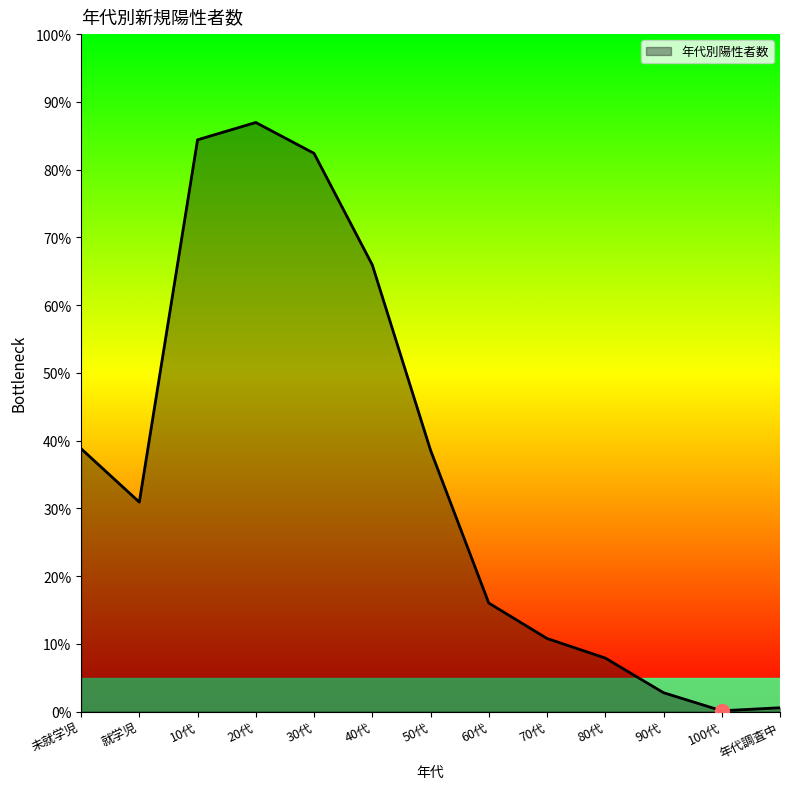

What is the difference between the values at 50代 and 年代調査中?

342